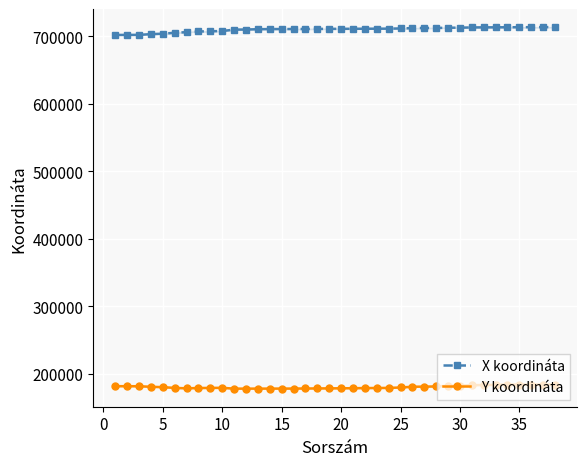

Is the value of X koordináta at 10 greater than the value of Y koordináta at 30?

Yes